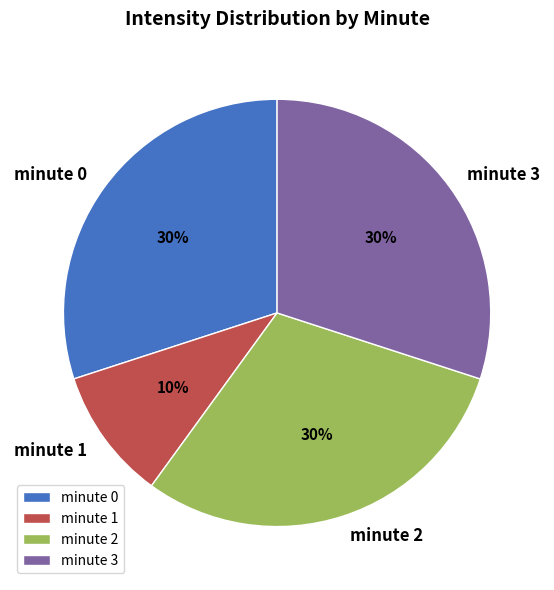

To the nearest percent, what portion does minute 0 represent?

30%